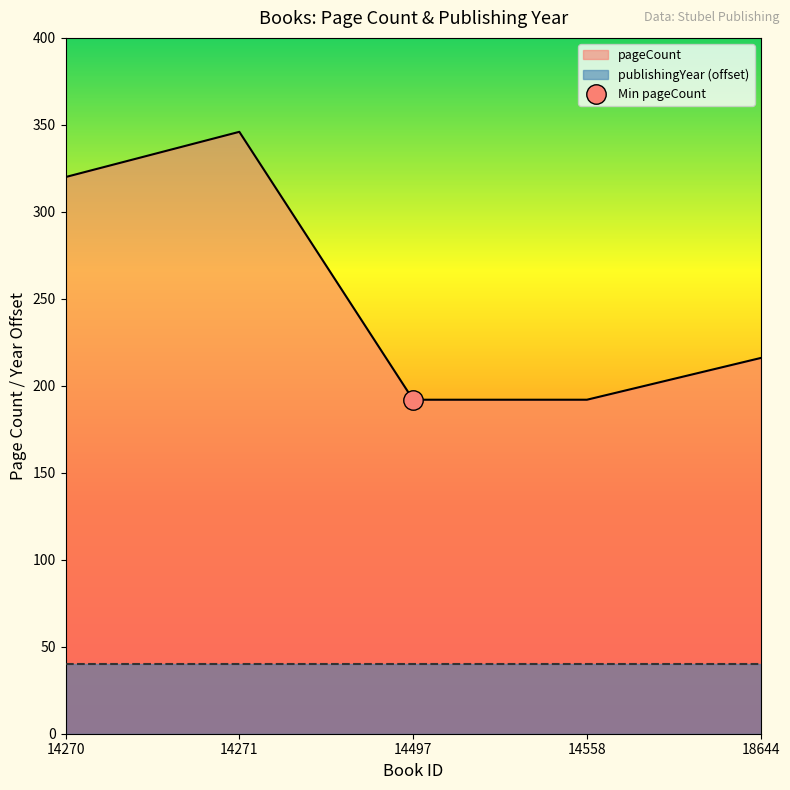

Reading left to right, list all the values displayed in this chart.

320	346	192	192	216